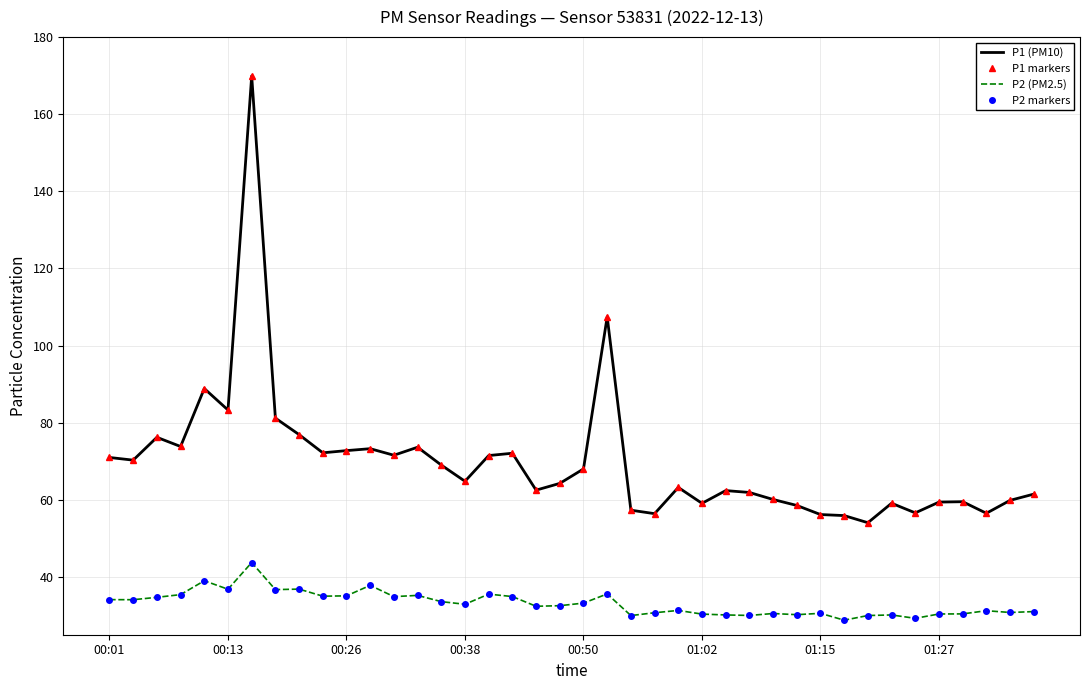

Reading right to left, what are all the values shown in this chart?

P1 (PM10): 61.5	59.9	56.5	59.5	59.4	56.6	59.1	54.0	55.9	56.2	58.5	60.1	61.9	62.4	59.1	63.2	56.4	57.3	107.5	68.0	64.2	62.5	72.1	71.5	64.8	69.0	73.6	71.5	73.2	72.8	72.2	76.9	81.2	169.9	83.3	88.8	73.8	76.2	70.3	71.0
P1 markers: 61.5	59.9	56.5	59.5	59.4	56.6	59.1	54.0	55.9	56.2	58.5	60.1	61.9	62.4	59.1	63.2	56.4	57.3	107.5	68.0	64.2	62.5	72.1	71.5	64.8	69.0	73.6	71.5	73.2	72.8	72.2	76.9	81.2	169.9	83.3	88.8	73.8	76.2	70.3	71.0
P2 (PM2.5): 31.0	30.8	31.2	30.4	30.4	29.2	30.1	30.0	28.8	30.6	30.2	30.5	30.0	30.1	30.4	31.3	30.7	30.0	35.6	33.2	32.5	32.4	34.9	35.5	32.9	33.6	35.2	34.9	37.8	35.1	35.0	36.8	36.7	43.7	36.8	39.0	35.4	34.7	34.1	34.1
P2 markers: 31.0	30.8	31.2	30.4	30.4	29.2	30.1	30.0	28.8	30.6	30.2	30.5	30.0	30.1	30.4	31.3	30.7	30.0	35.6	33.2	32.5	32.4	34.9	35.5	32.9	33.6	35.2	34.9	37.8	35.1	35.0	36.8	36.7	43.7	36.8	39.0	35.4	34.7	34.1	34.1